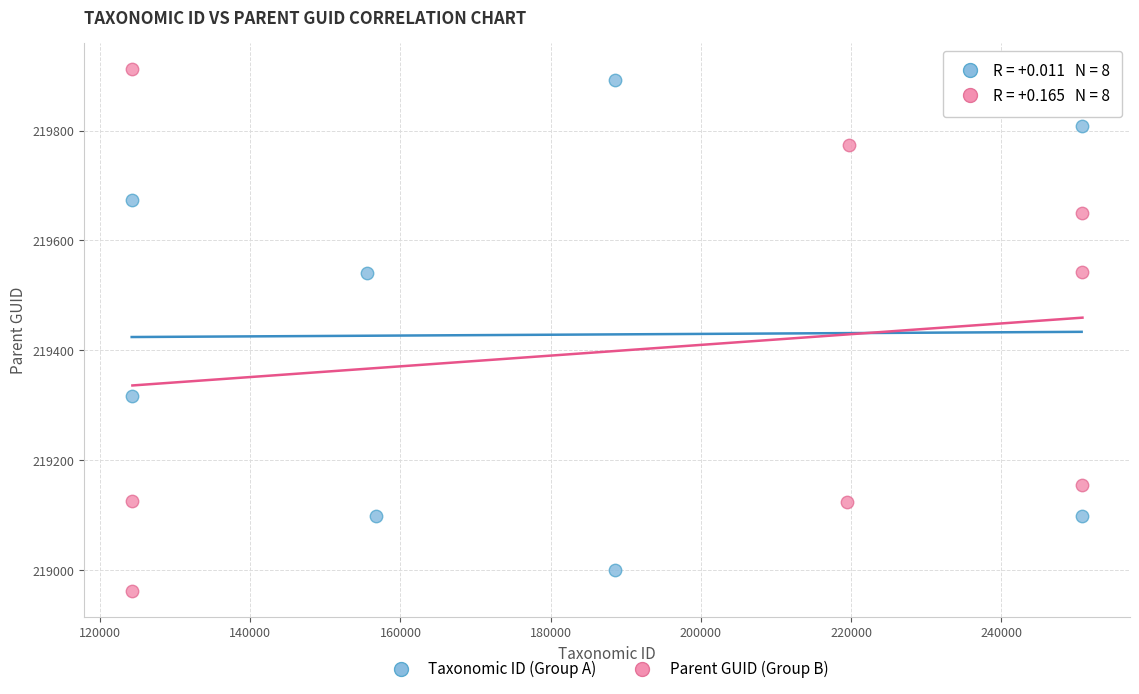

Which series reaches the maximum Y coordinate?

Parent GUID (Group B)